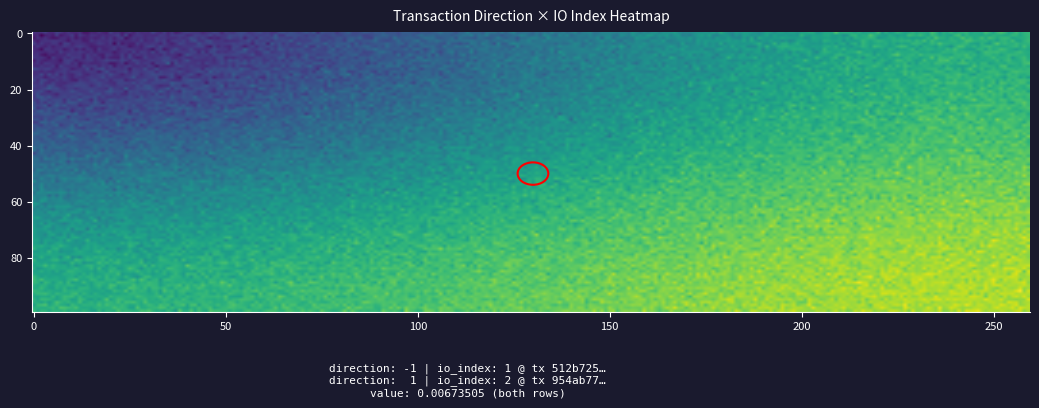

Reading left to right, extract all data points from this chart.

512b725e6e35bff9bd712b50fece17e68502cb1: -1=-1	1=1
954ab7762786463d5023ca3686228ebe446c343: -1=1	1=2